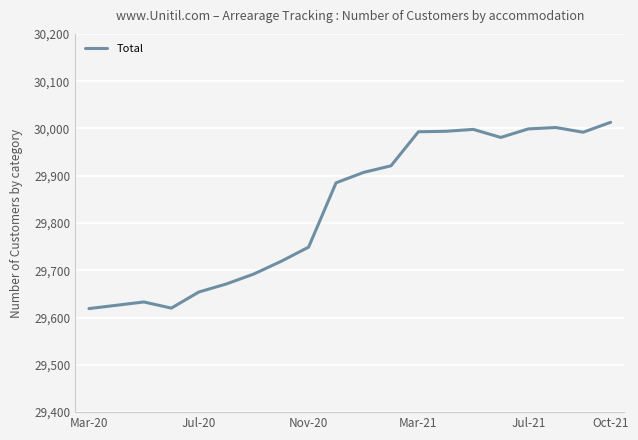

What is the difference between the maximum and minimum values?

394